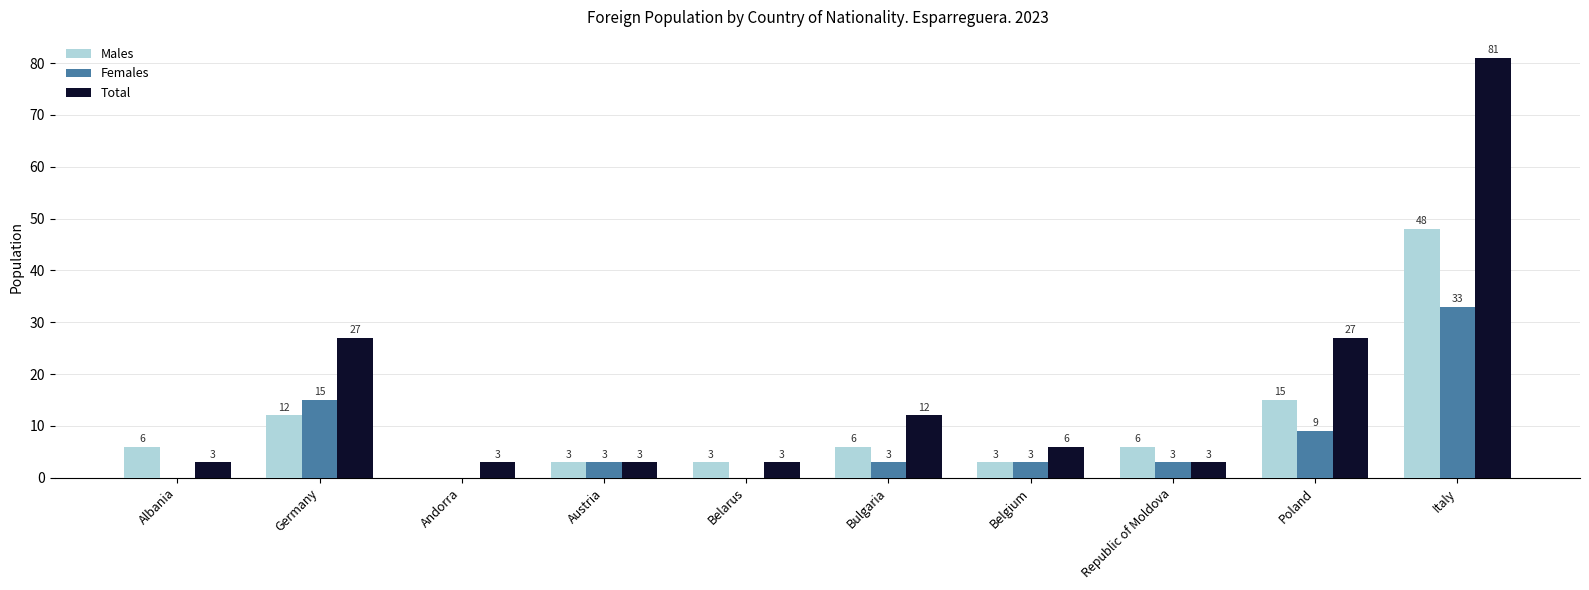

What is the sum of all Males values?

102